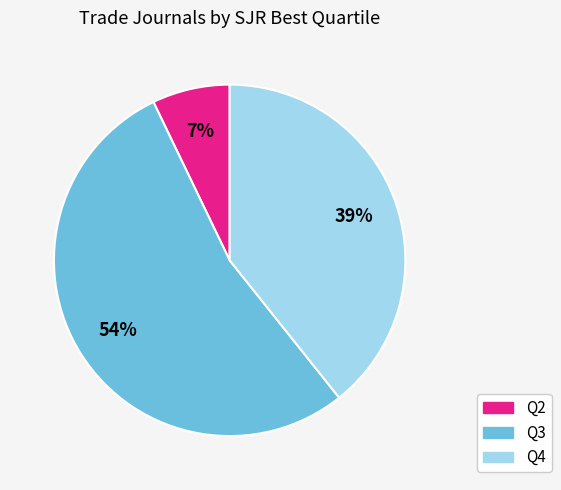

What percentage is the Q2 slice, to the nearest percent?

7%